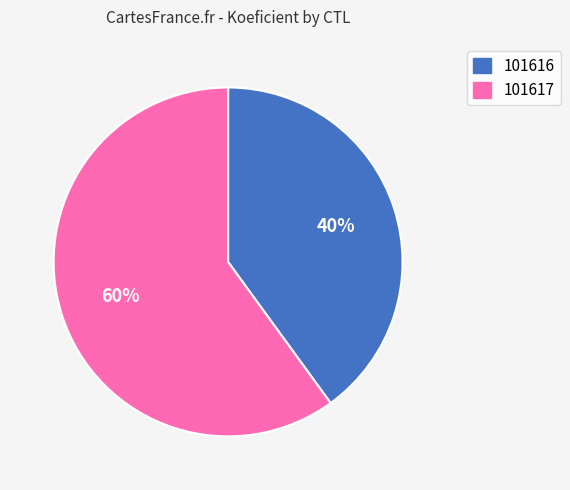

Does 101616 account for over 50% of the chart?

No